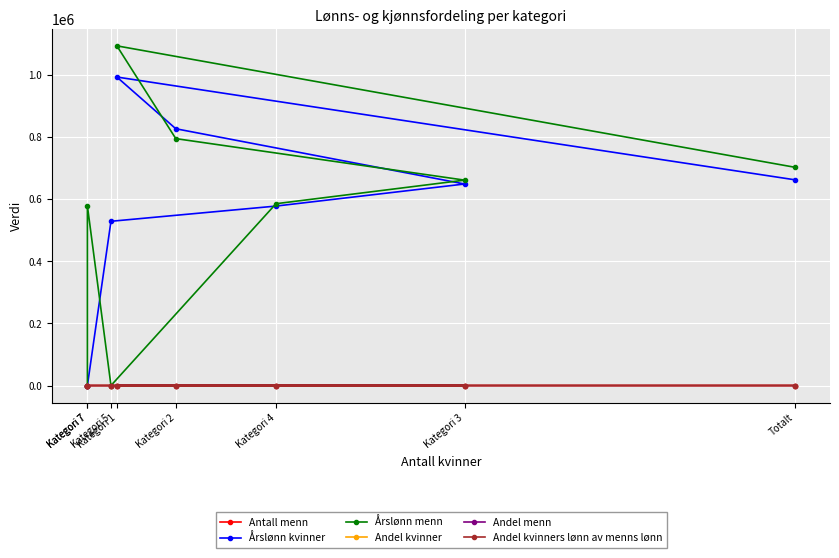

The Årslønn menn series shows 660616.0 at Kategori 3. True or false?

True